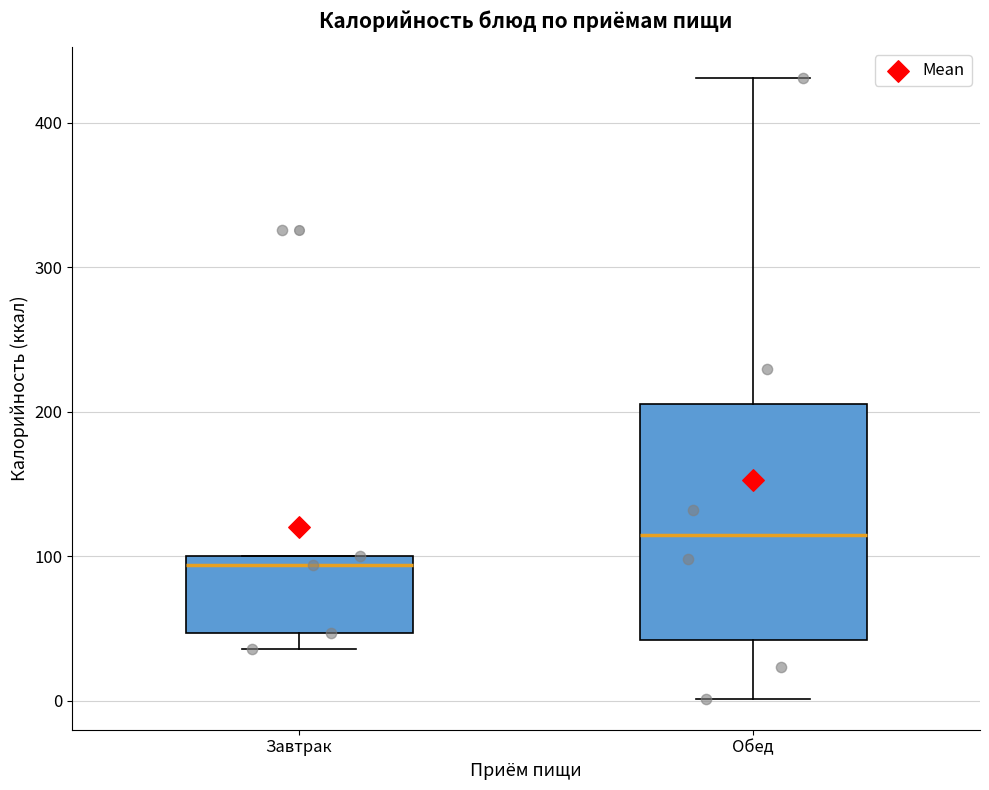

Which box has the lowest median line?

Завтрак